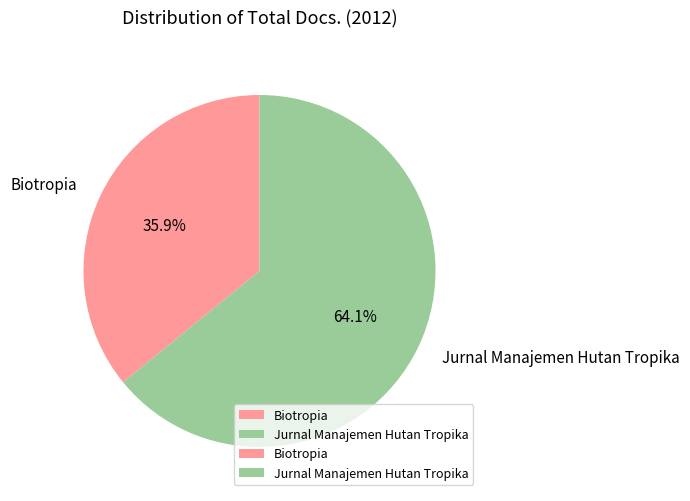

To the nearest percent, what is the difference between the Jurnal Manajemen Hutan Tropika and Biotropia slice percentages?

28%